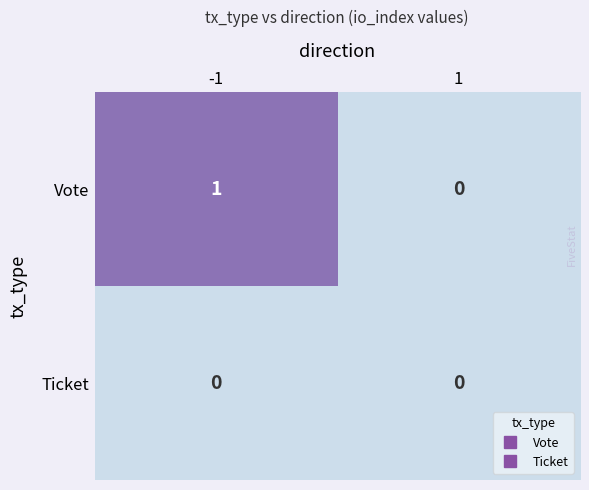

Is it true that Ticket equals 0 at 1?

True